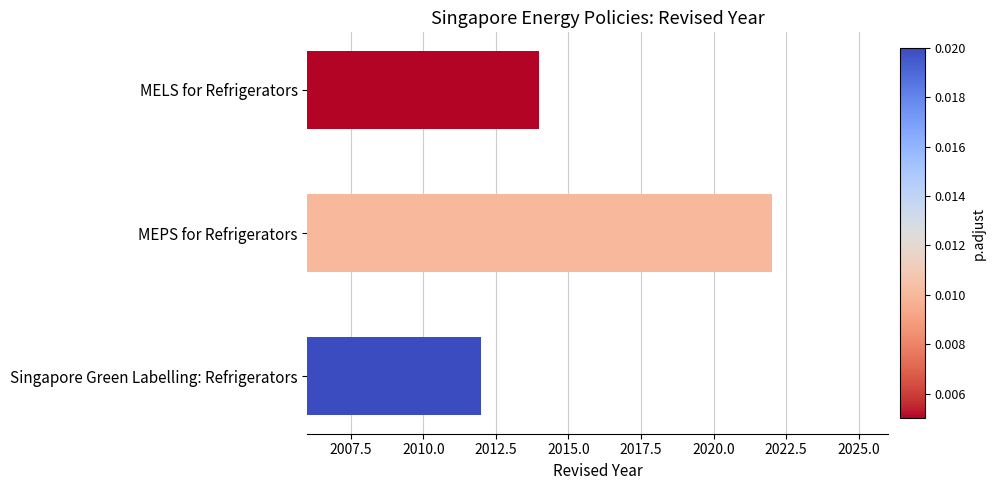

At which category does the chart reach its minimum across all series?

Singapore Green Labelling: Refrigerators